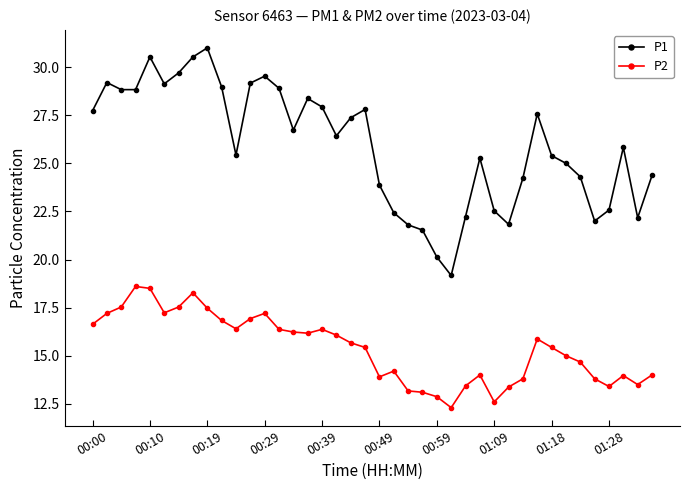

What is the highest value of the P2 series?

18.6